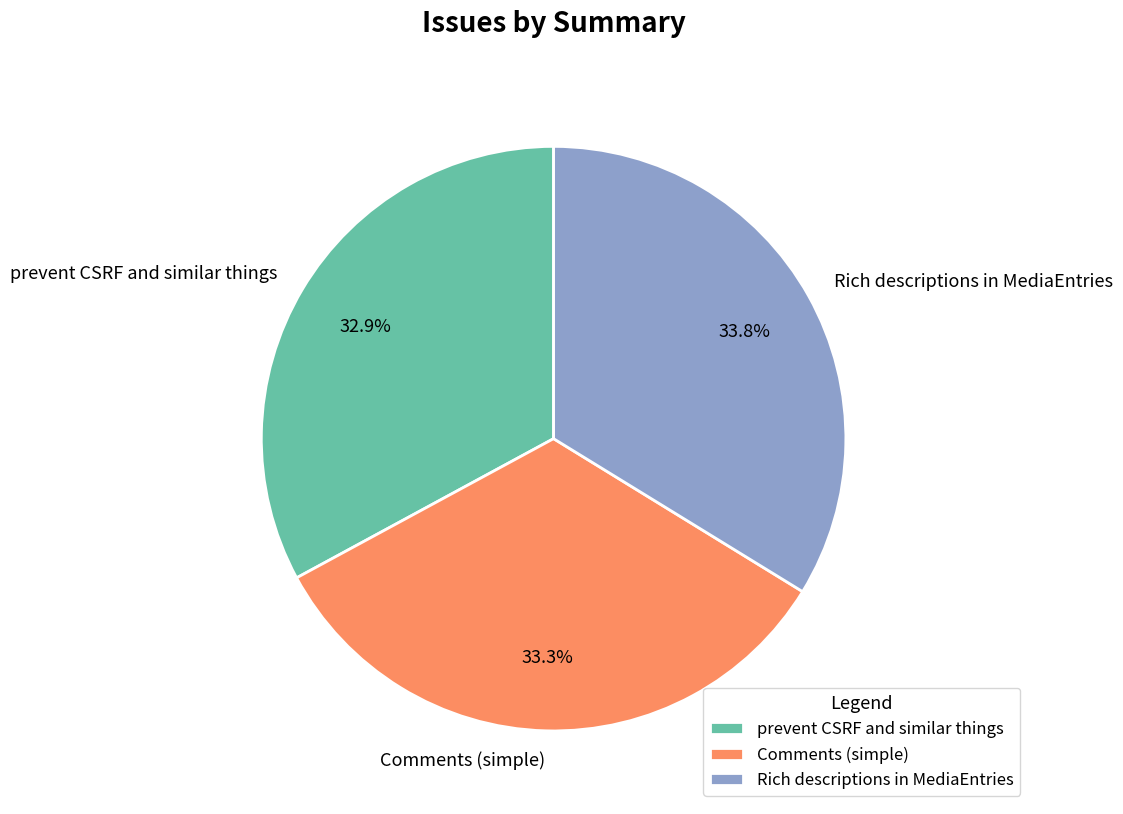

To the nearest percent, what is the average slice percentage?

33%